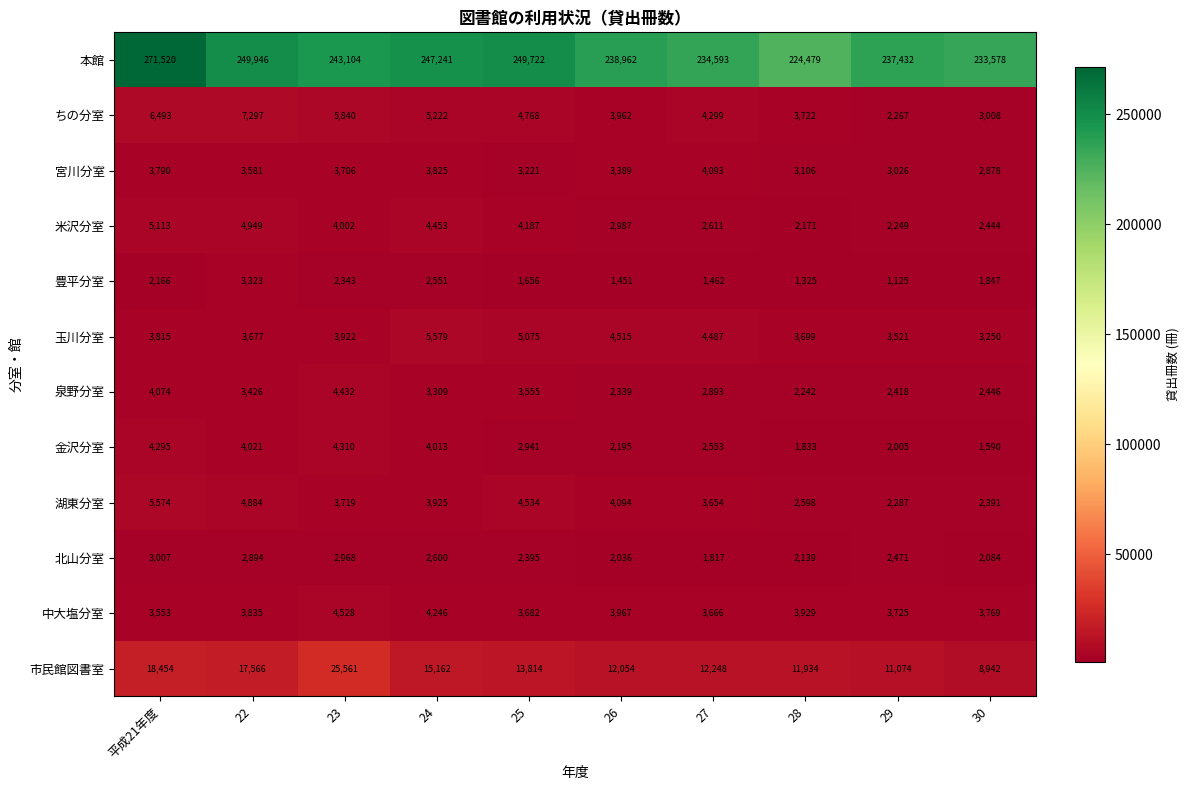

What is the approximate value of 玉川分室 at 25, to the nearest 100?

5100